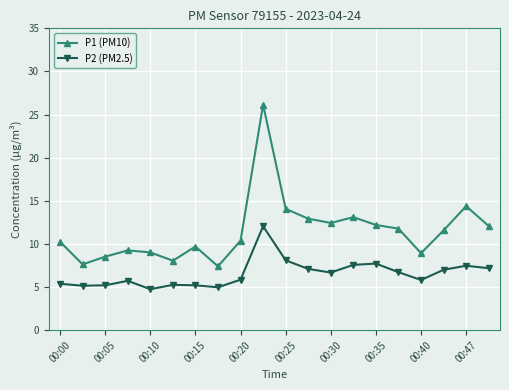

Which series has the largest total across all categories?

P1 (PM10)